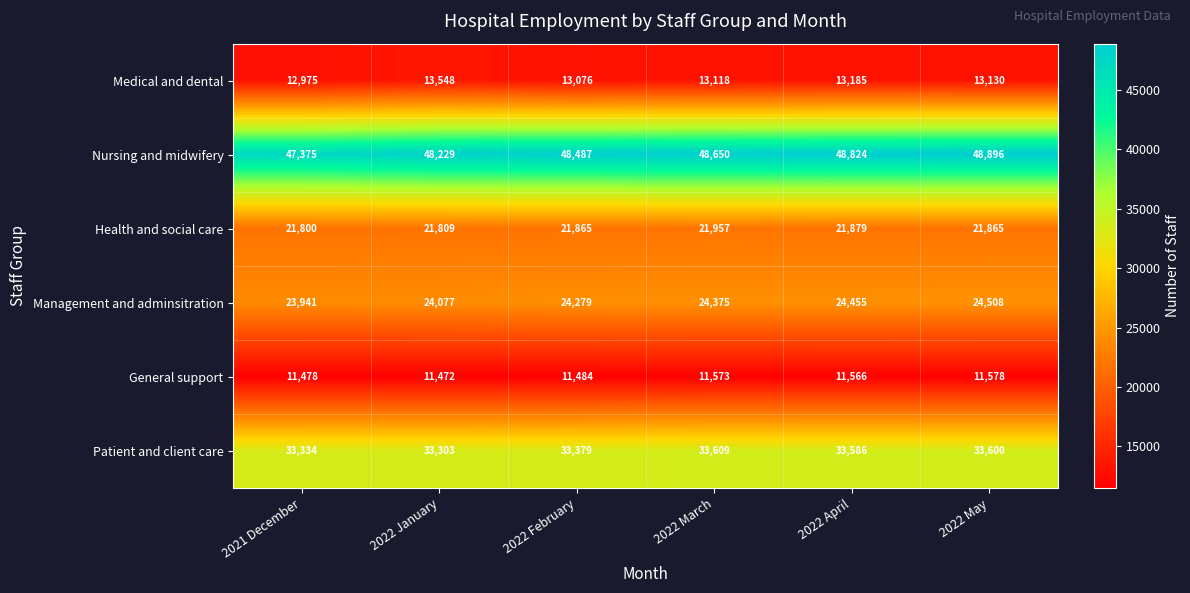

Which label corresponds to the largest value in the chart?

2022 May